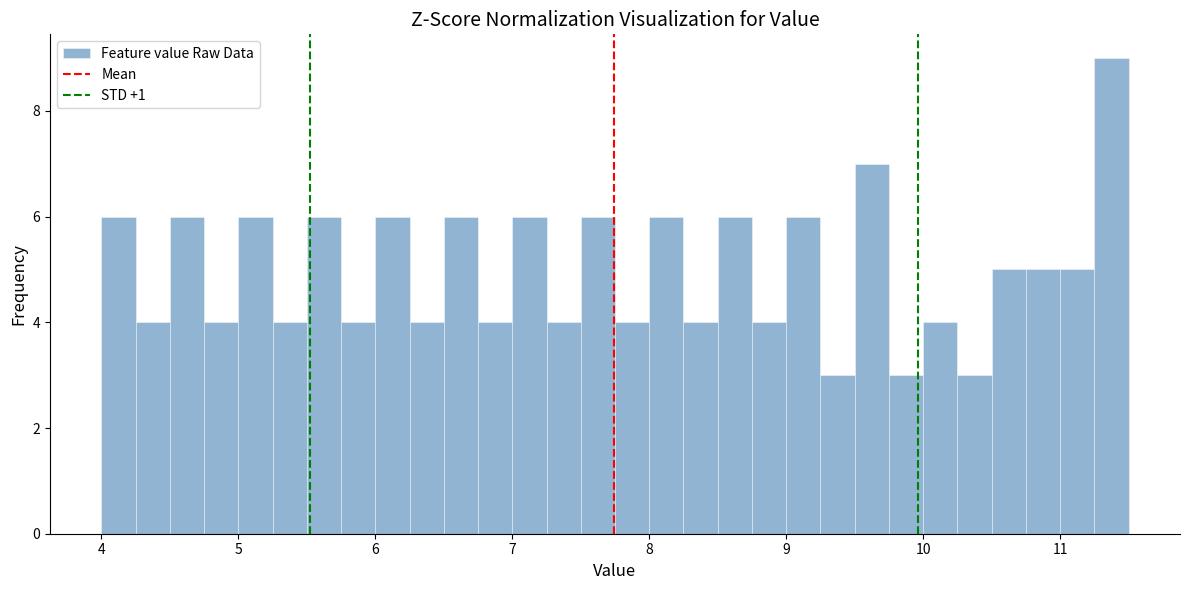

Read against the x-axis, roughly where is the centre of the tallest bar?

11.4